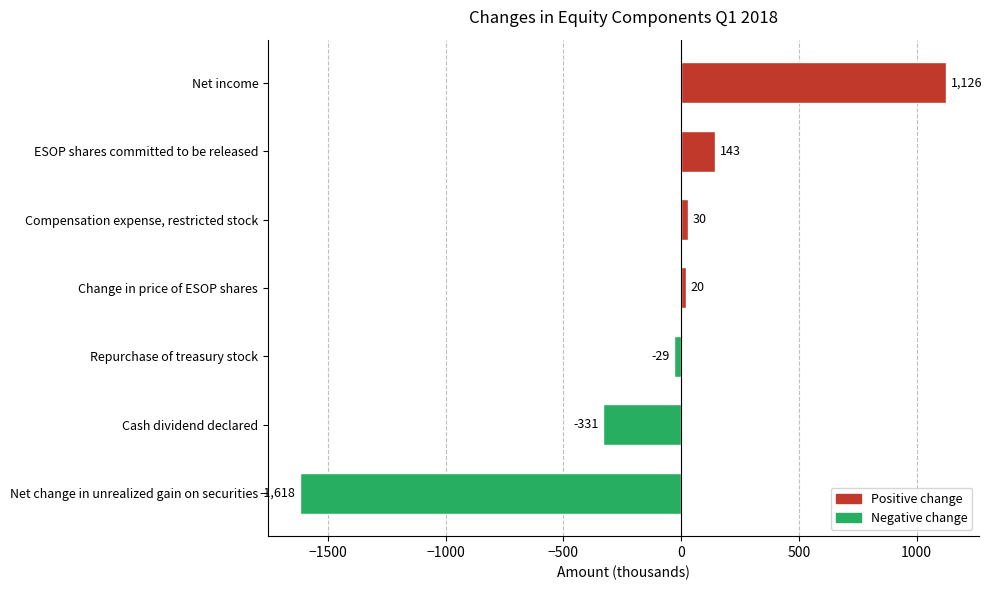

Is it true that the value at Net income is 1126?

True